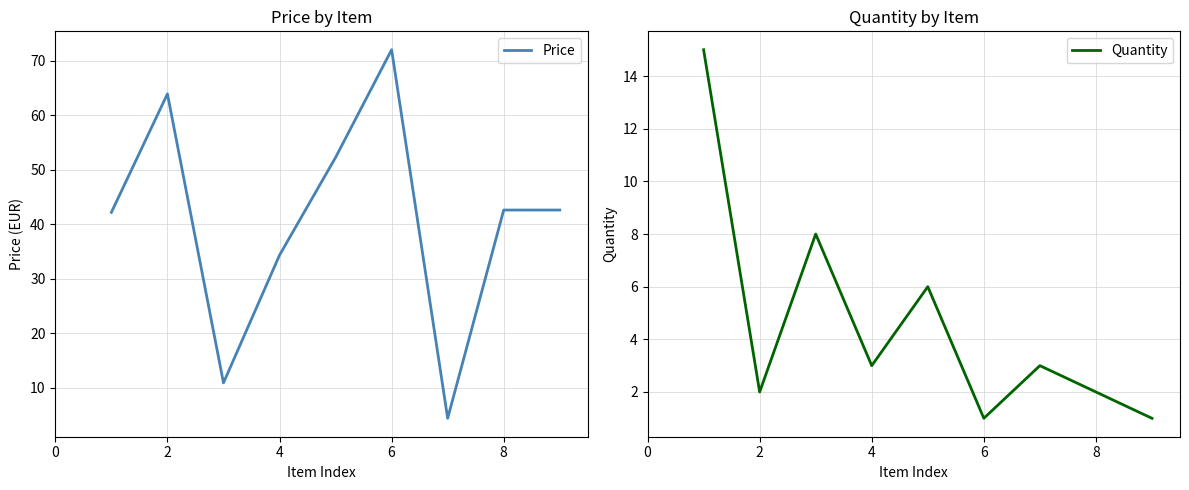

What are all the series names shown in the legend?

Price, Quantity